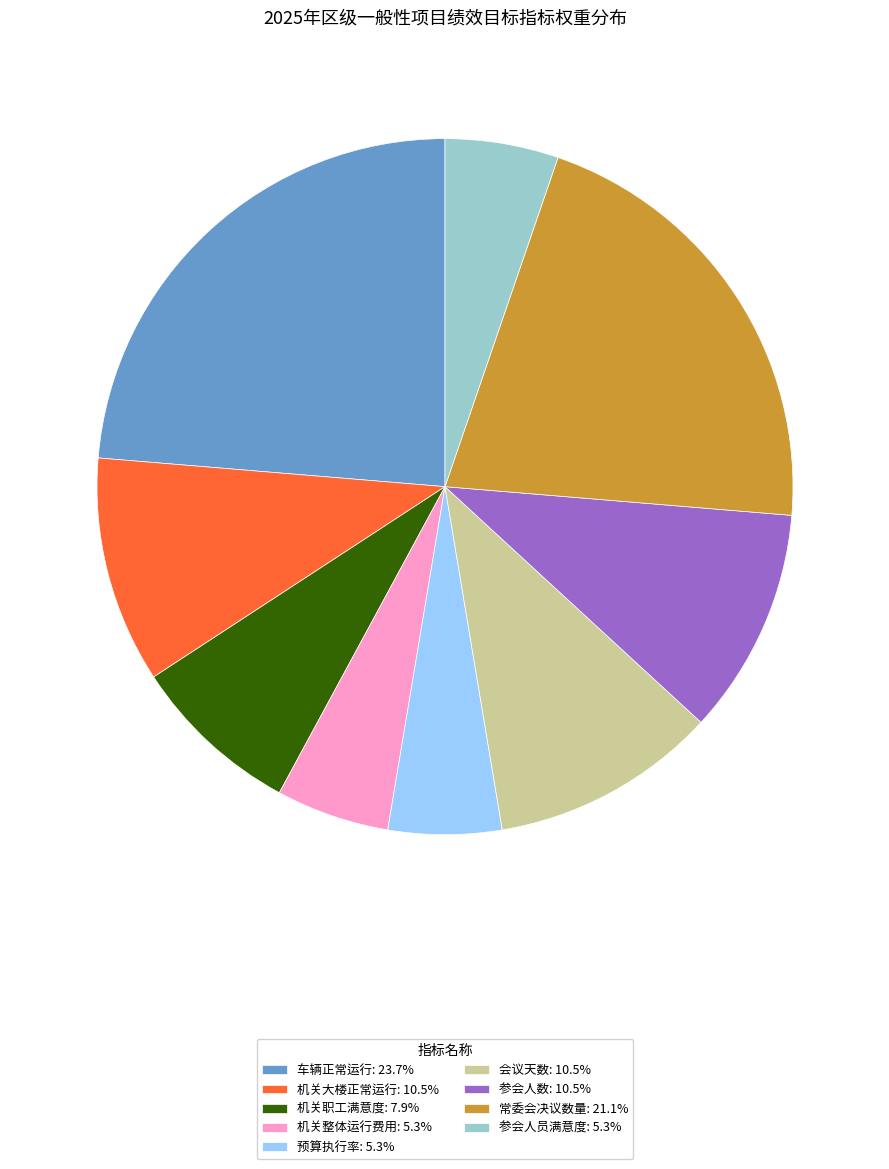

What is the ratio of the value at 机关整体运行费用: 5.3% to the value at 会议天数: 10.5%?

0.5